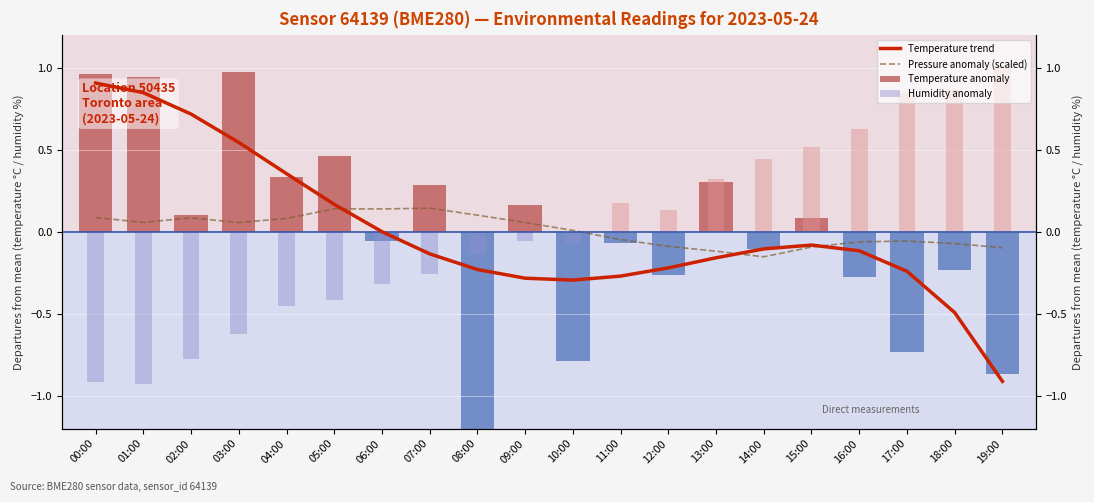

Does the chart contain any negative values?

Yes